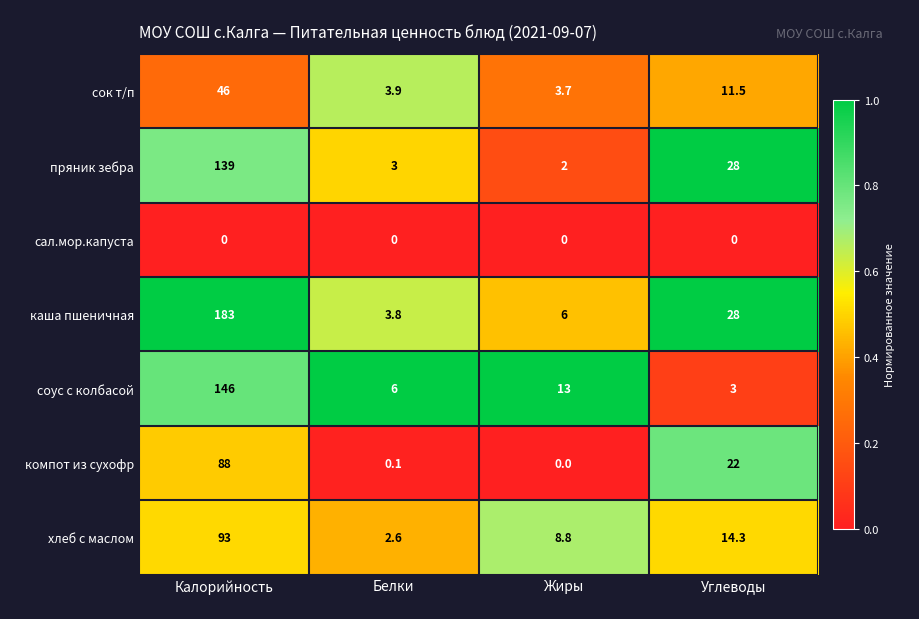

What is the average value of the соус с колбасой series?

42.0